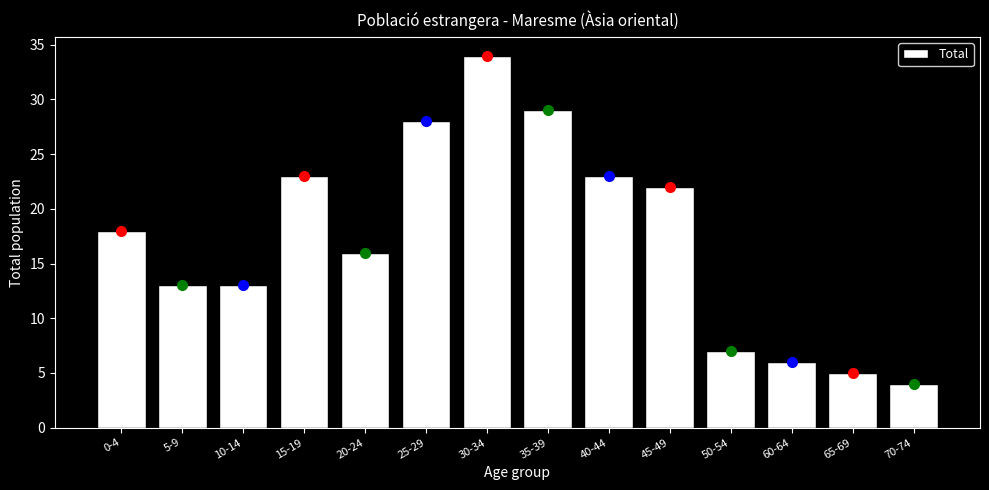

Reading left to right, list all the values displayed in this chart.

0-4=18	5-9=13	10-14=13	15-19=23	20-24=16	25-29=28	30-34=34	35-39=29	40-44=23	45-49=22	50-54=7	60-64=6	65-69=5	70-74=4